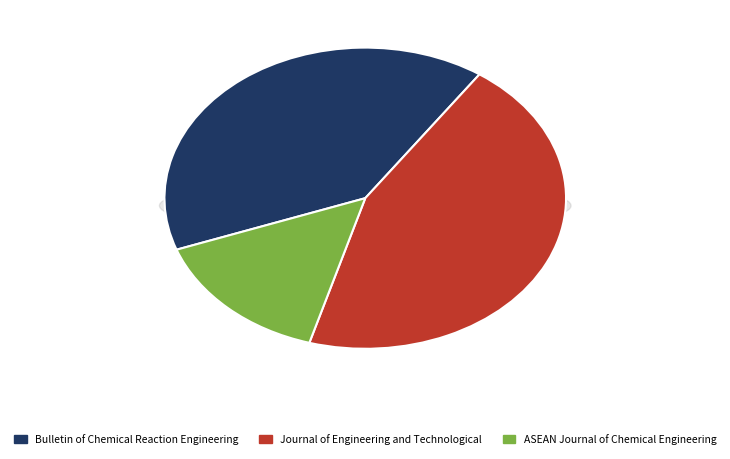

What is the ratio of the value at ASEAN Journal of Chemical Engineering to the value at Bulletin of Chemical Reaction Engineering?

0.4